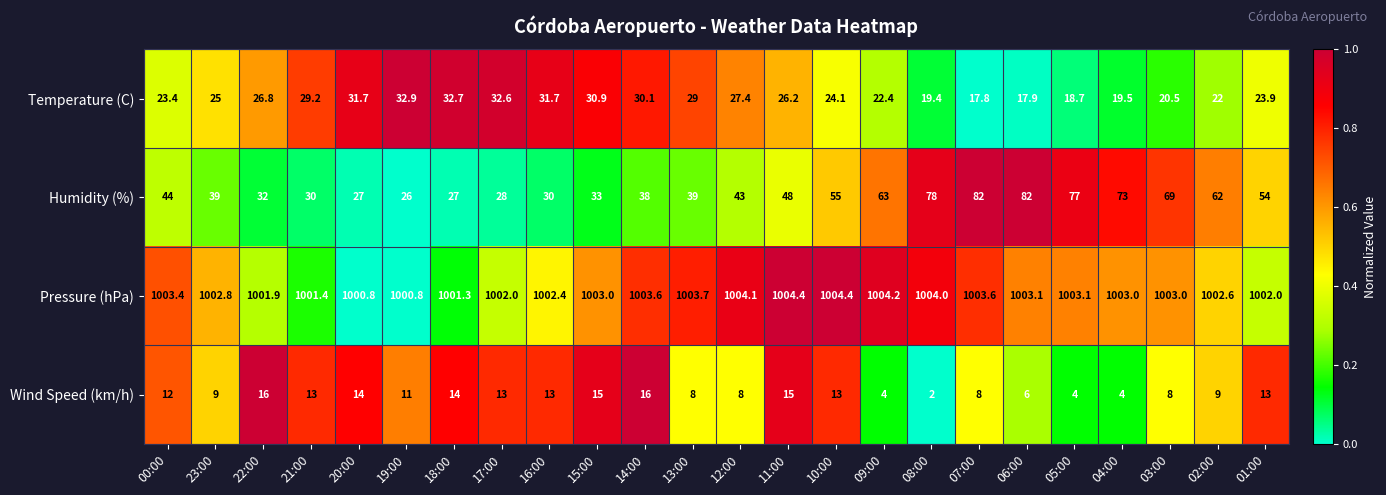

What is the sum of all Wind Speed (km/h) values?

248.0